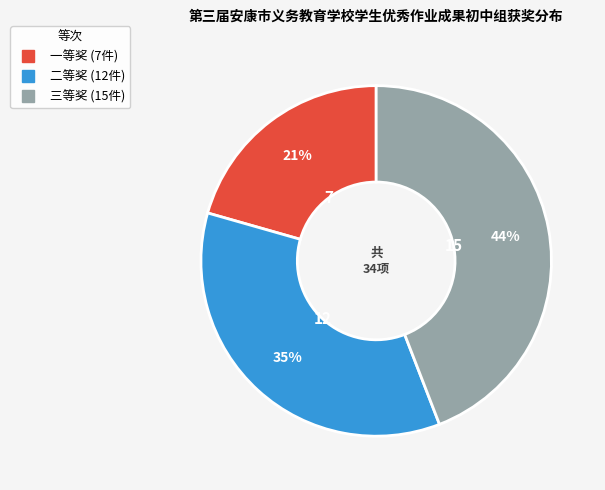

What percentage is the 二等奖 slice, to the nearest percent?

35%